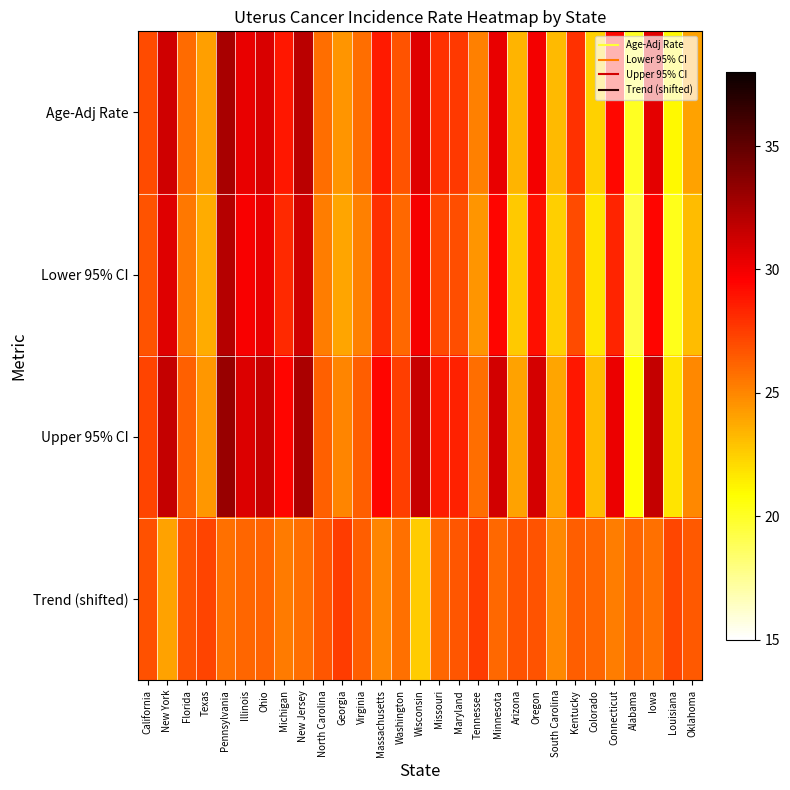

Which has a higher value, Tennessee or Pennsylvania?

Pennsylvania